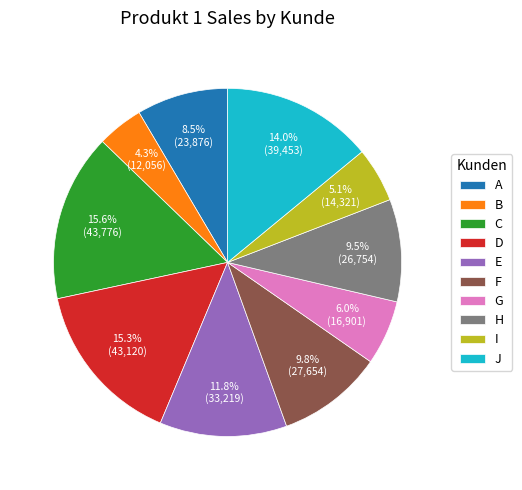

The A slice represents 1% of the pie. True or false?

False